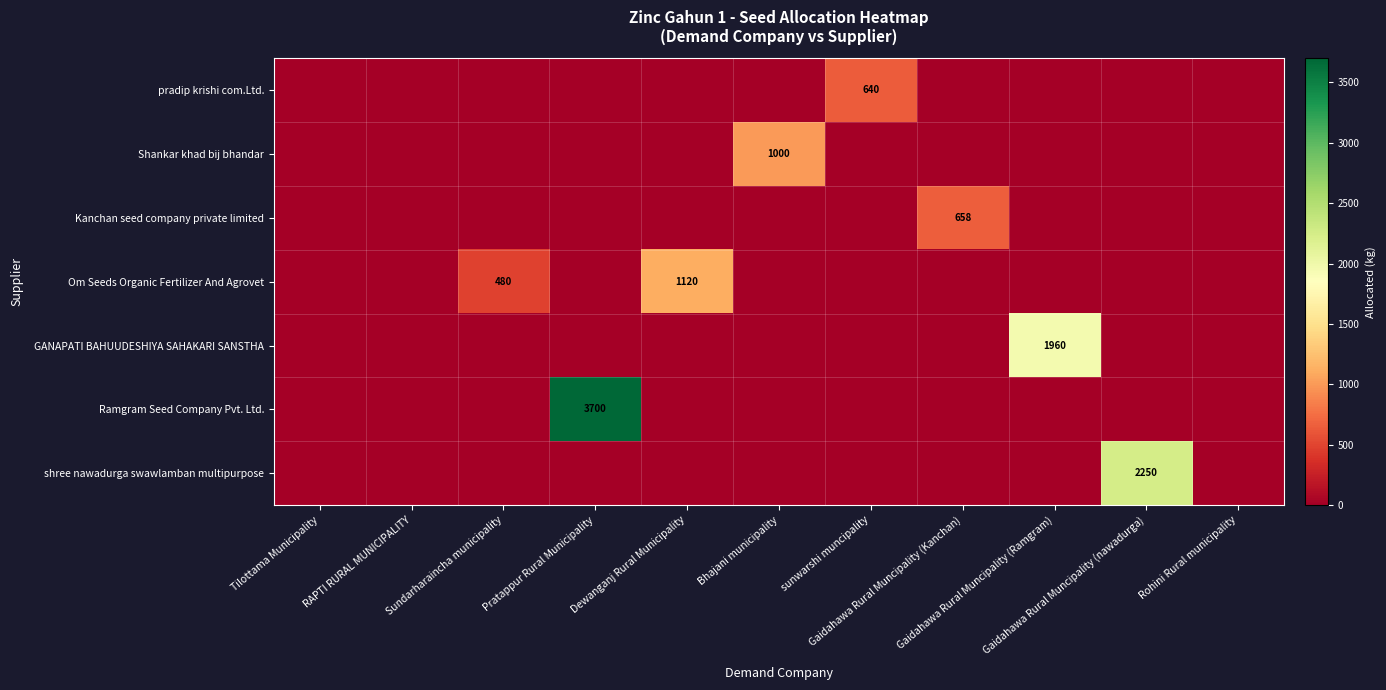

Which series has the widest spread of values?

Ramgram Seed Company Pvt. Ltd.